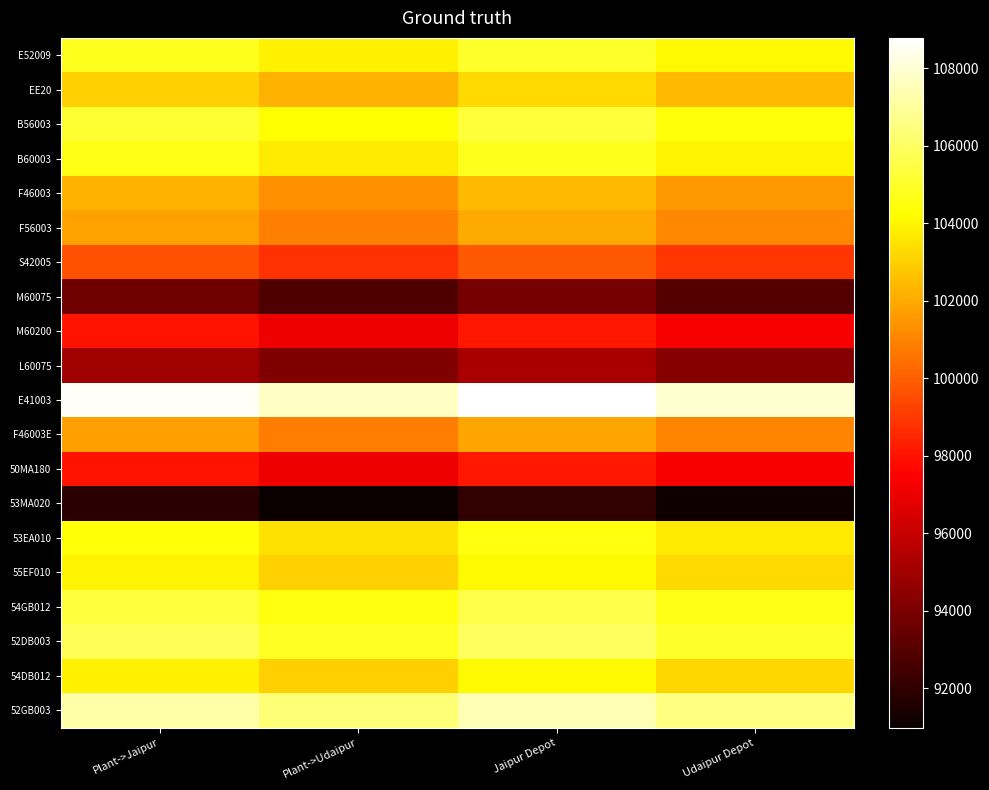

What is the total value across all series at Udaipur Depot?

2024630